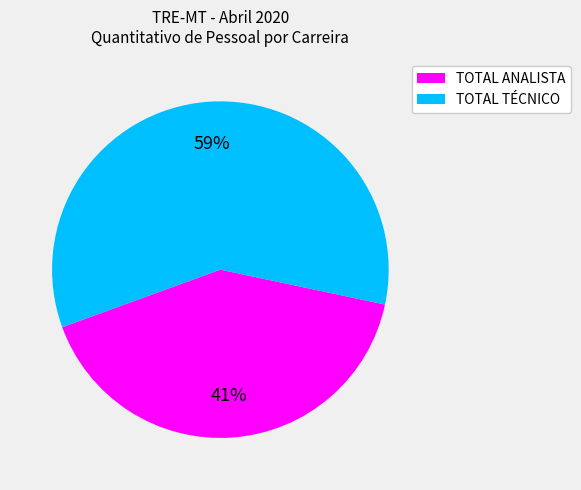

Do TOTAL ANALISTA and TOTAL TÉCNICO together represent more than half of the pie?

Yes